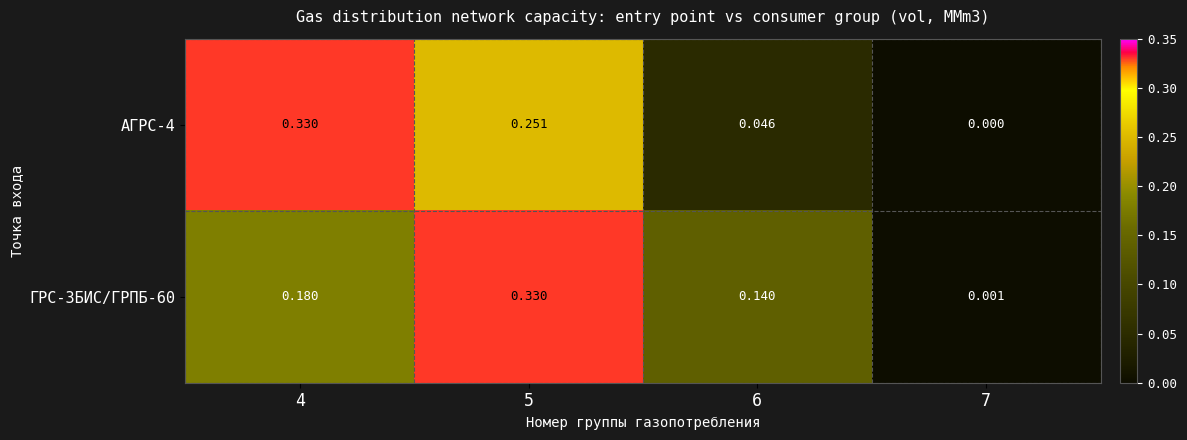

Is the value of АГРС-4 at 5 greater than the value of ГРС-3БИС/ГРПБ-60 at 5?

No